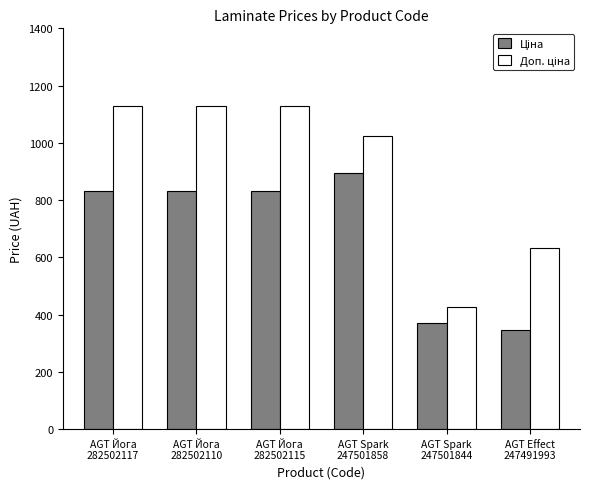

At how many categories does at least one series exceed 594?

5